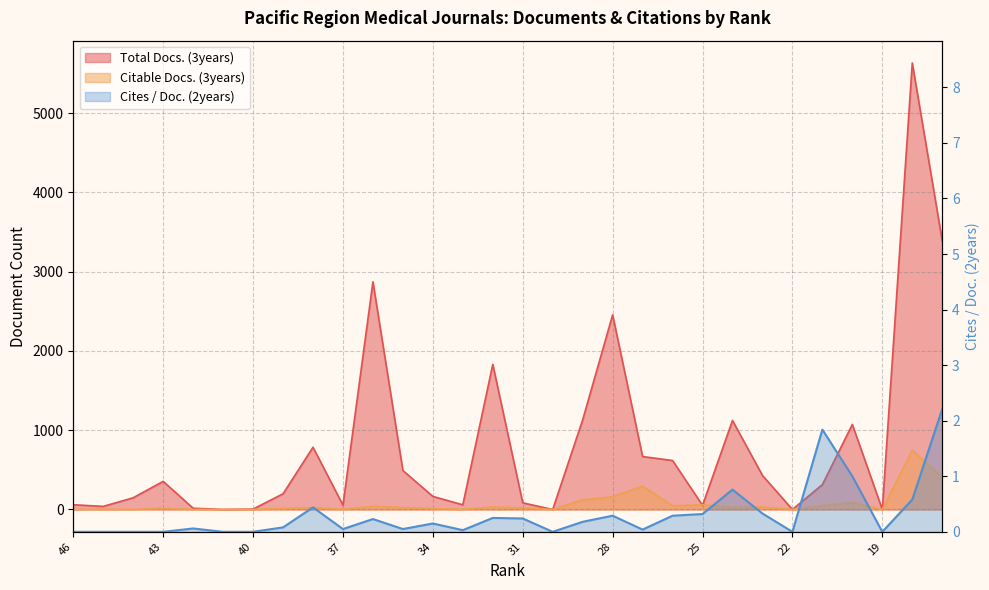

What is the sum of all Cites / Doc. (2years) values?

9.4